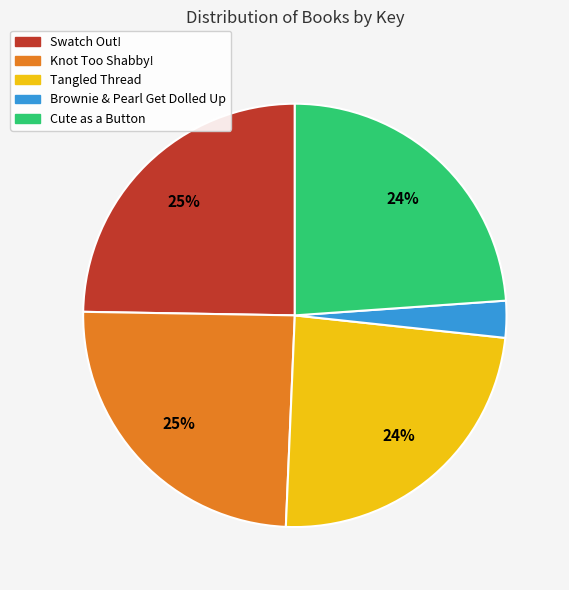

Count the number of slices in the pie.

5